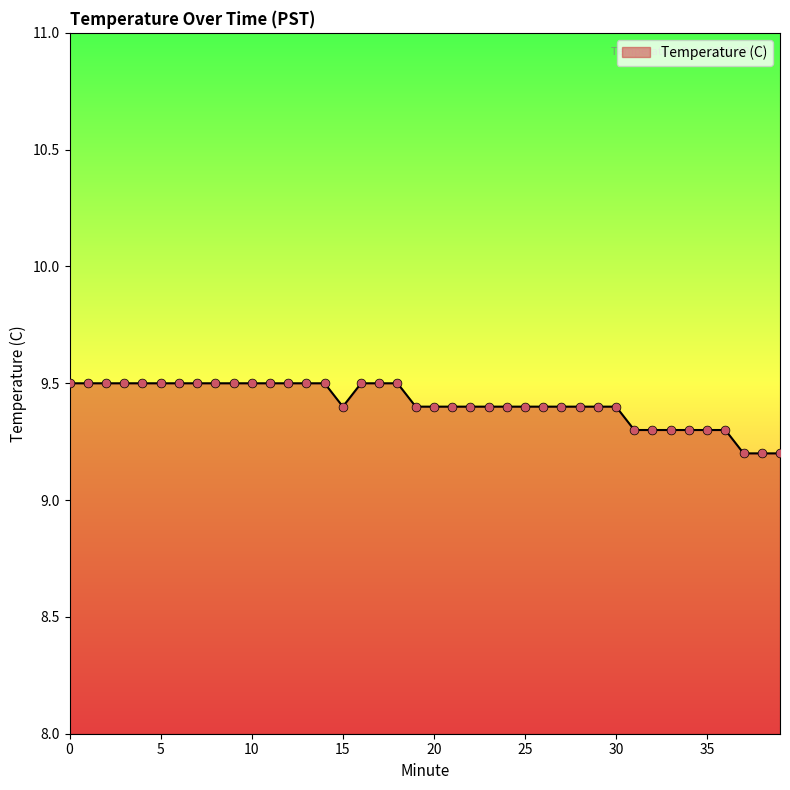

What is the difference between the maximum and minimum values?

0.3